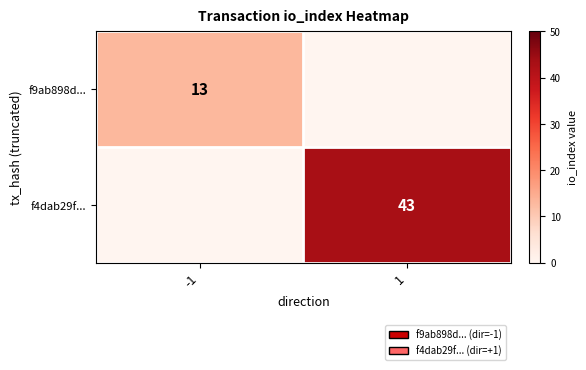

Is the value of f4dab29f... at 1 greater than the value of f9ab898d... at -1?

Yes